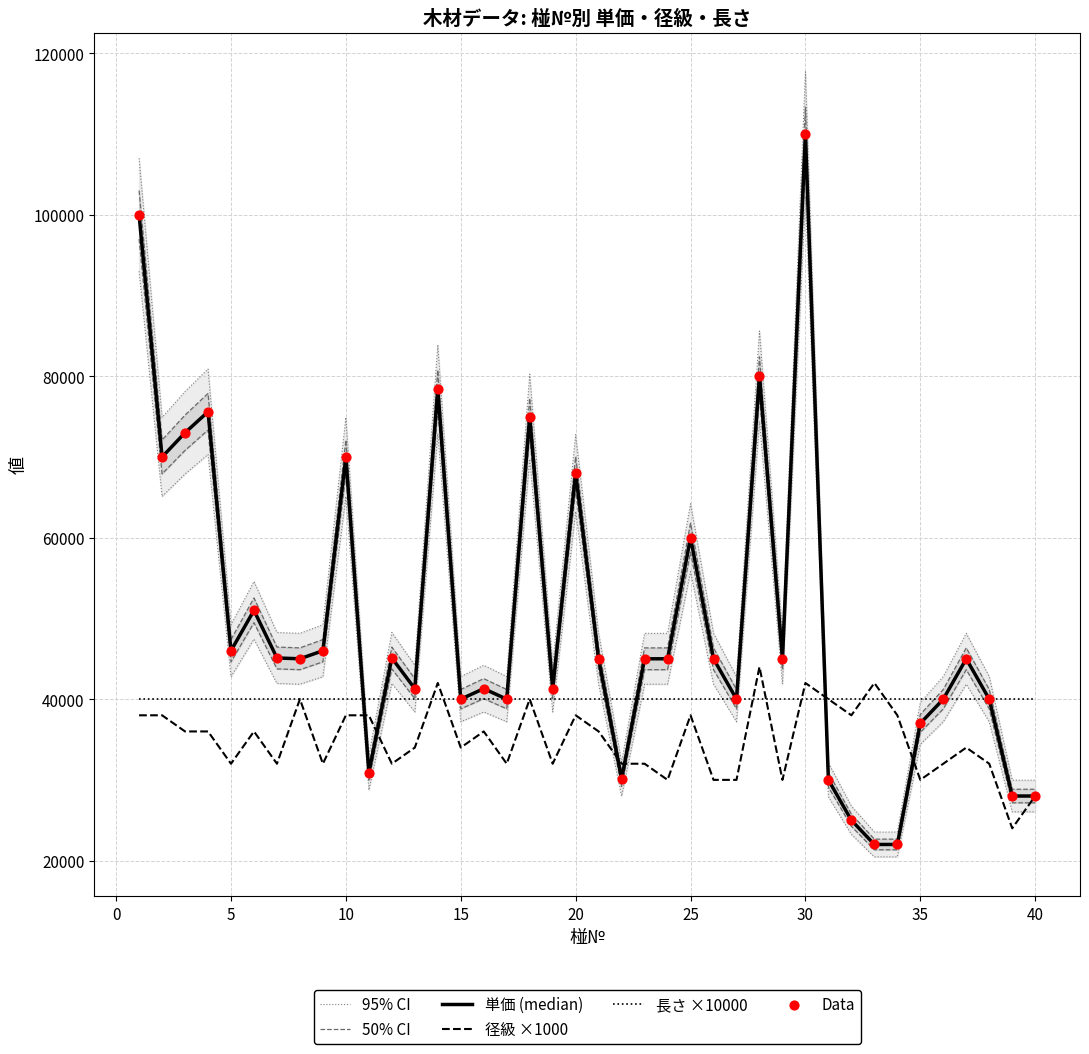

What is the highest value of the 長さ ×10000 series?

40000